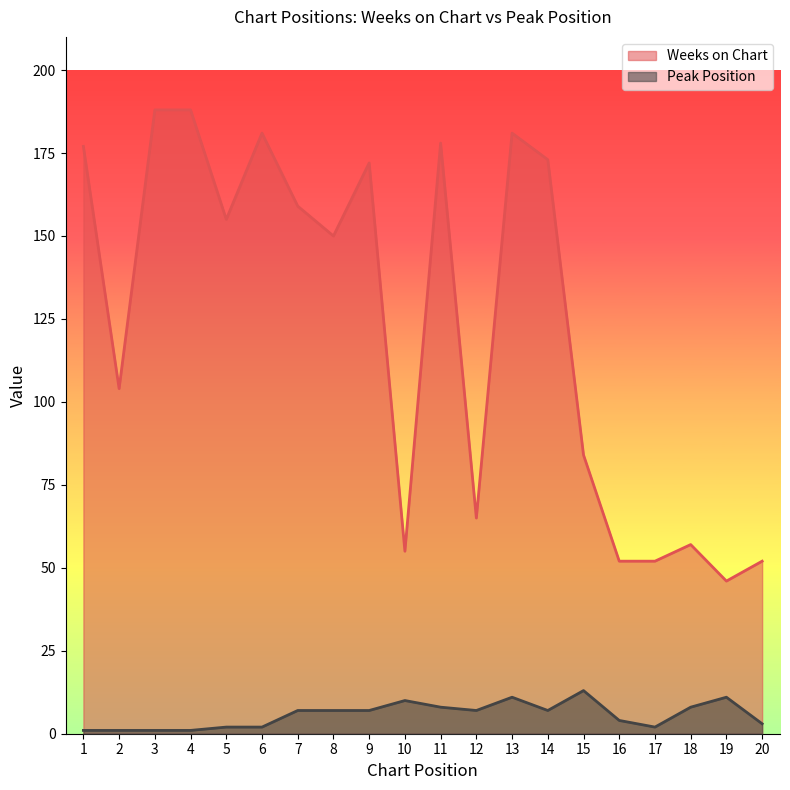

Is it true that Weeks on Chart equals 55 at 10?

True